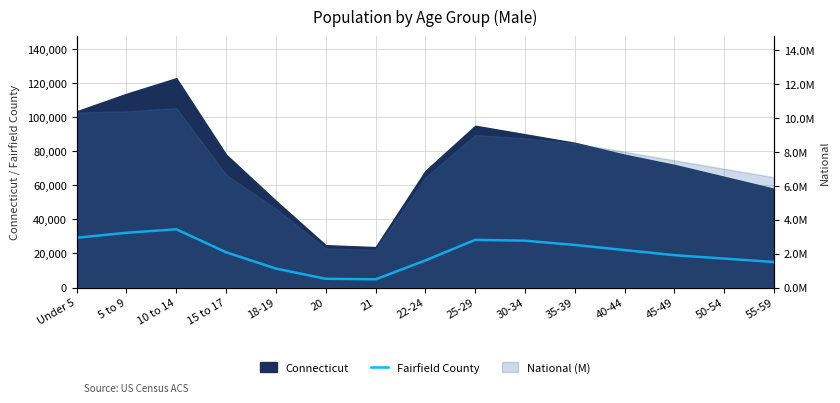

True or false: the data shows 22000 at 40-44.

True